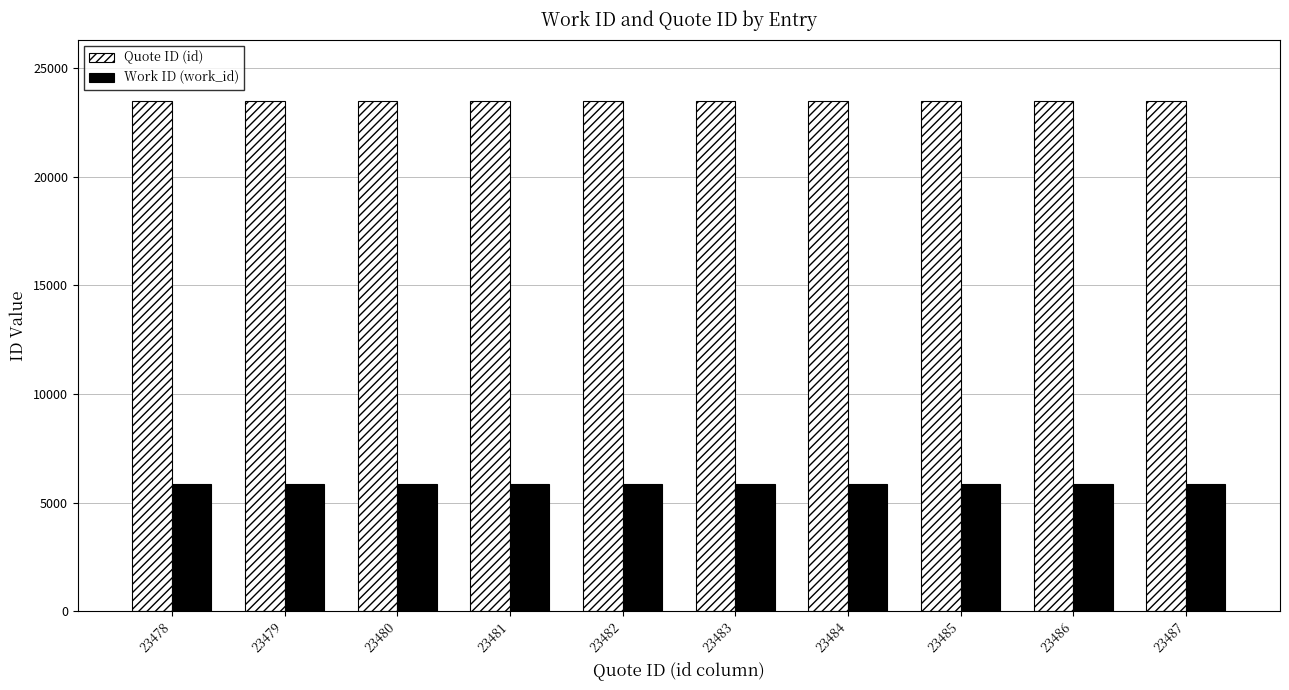

Rank the series at 23487 from lowest to highest value.

Work ID (work_id), Quote ID (id)